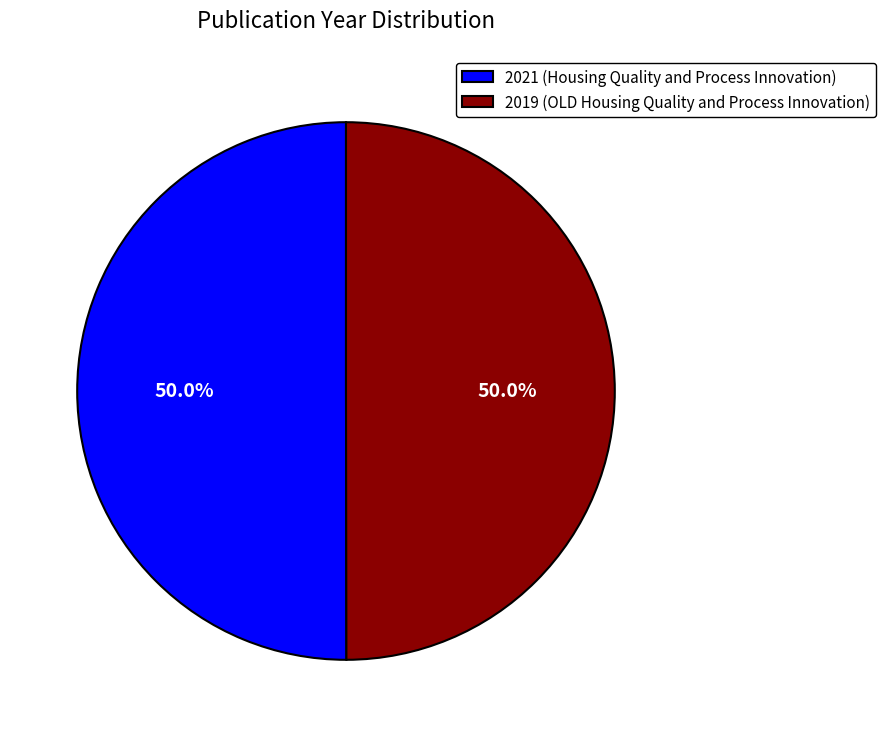

Approximately how many times larger is the value at 2021 (Housing Quality and Process Innovation) compared to 2019 (OLD Housing Quality and Process Innovation)?

1.0